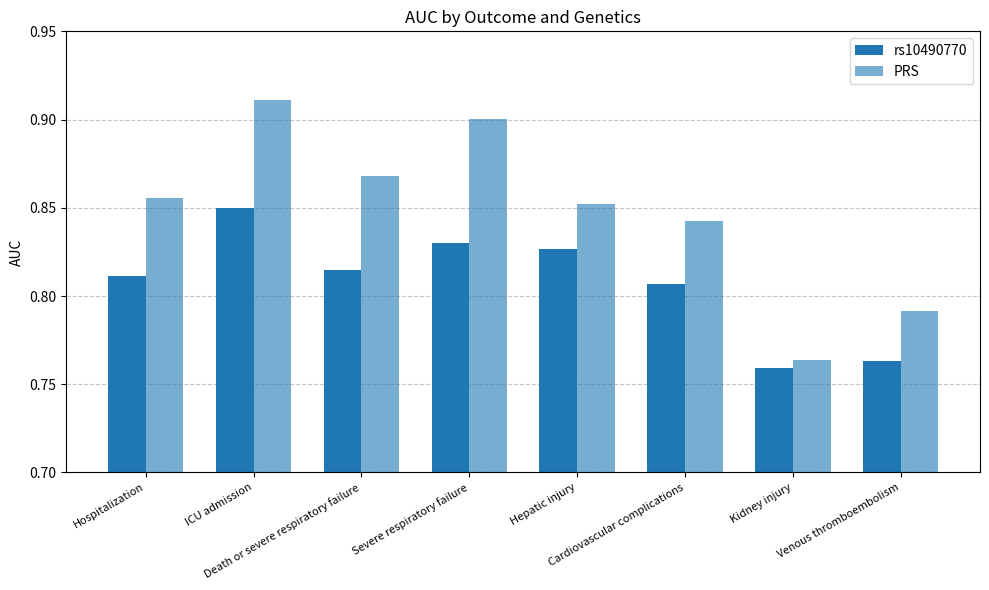

What is the highest value of the PRS series?

0.9